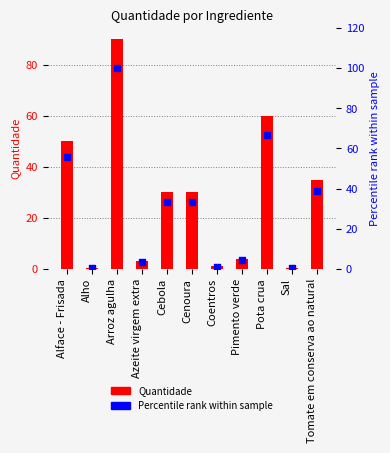

Which series has the largest Y range (max minus min)?

Percentile rank